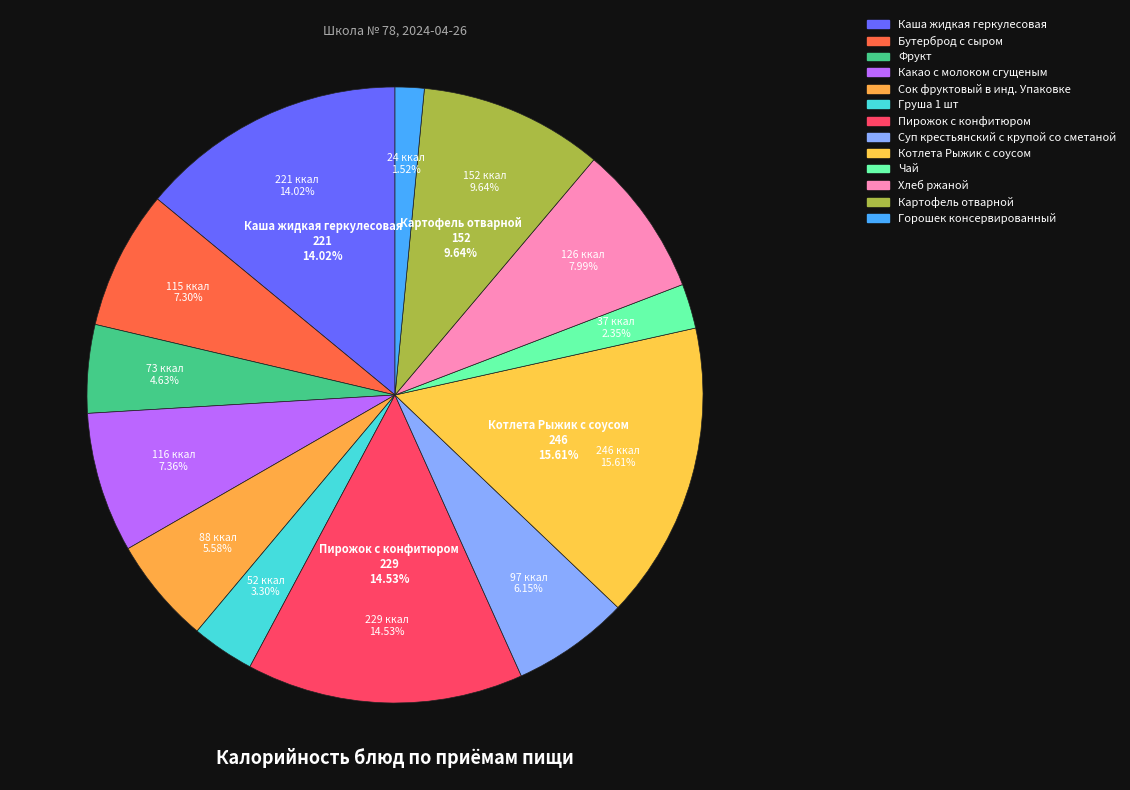

Is it true that Бутерброд с сыром is 21% of the pie?

False